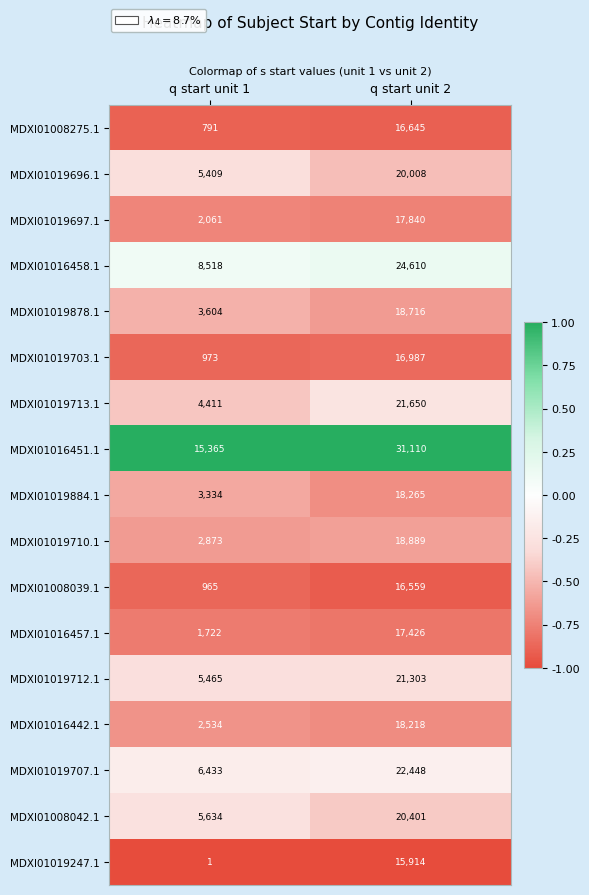

What is the difference between the highest and lowest values at q start unit 1?

15364